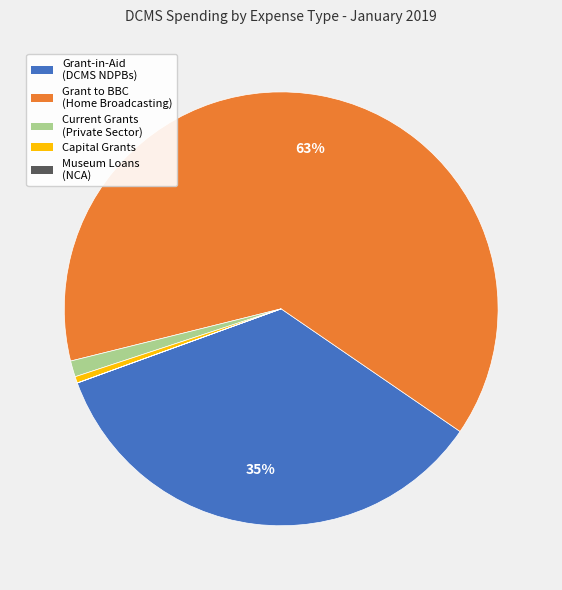

Is there a majority slice in this chart?

Yes